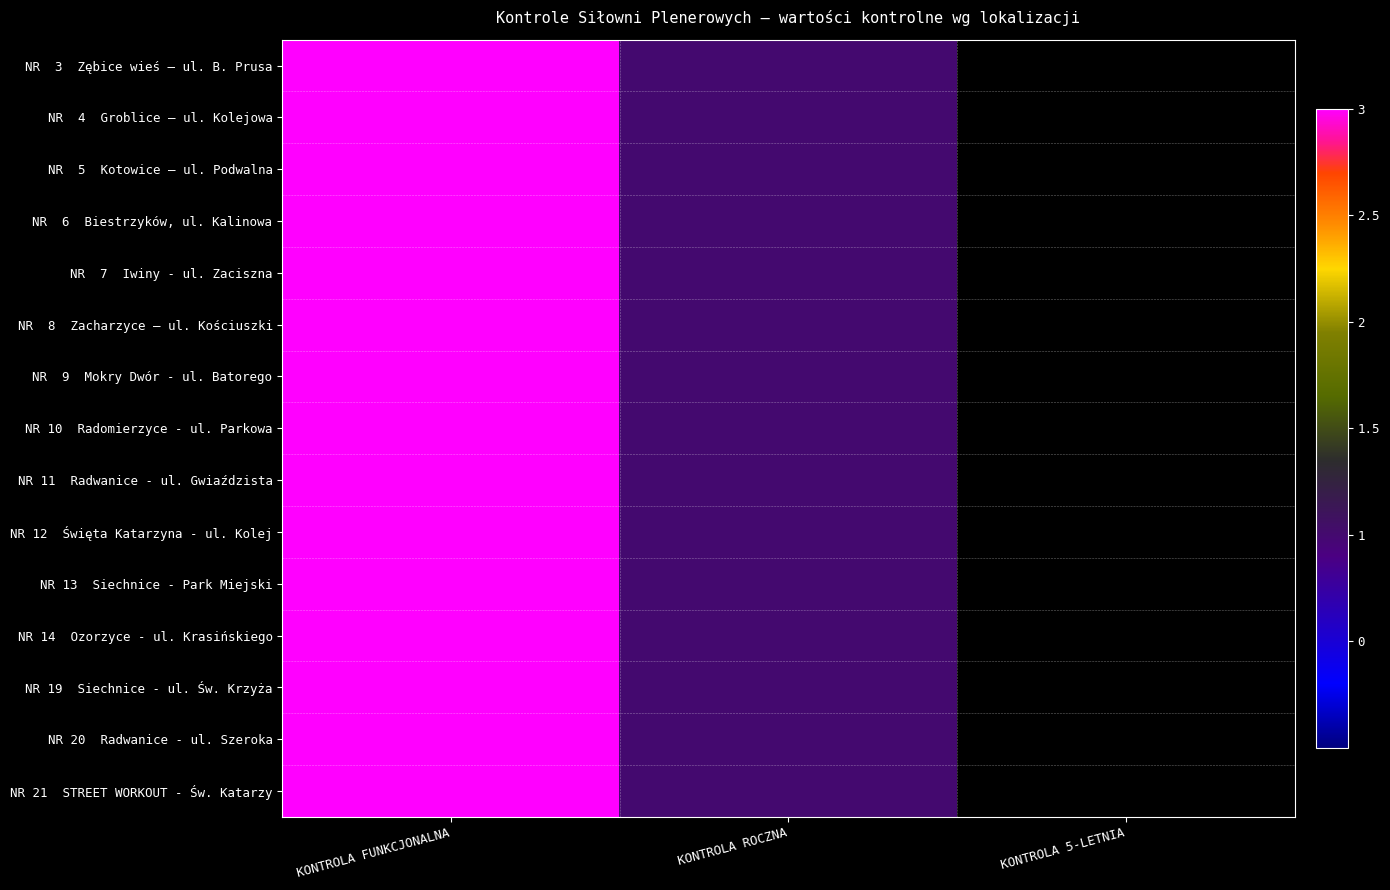

At which label is NR 11 Radwanice - ul. Gwiaździsta closest to 2?

KONTROLA FUNKCJONALNA